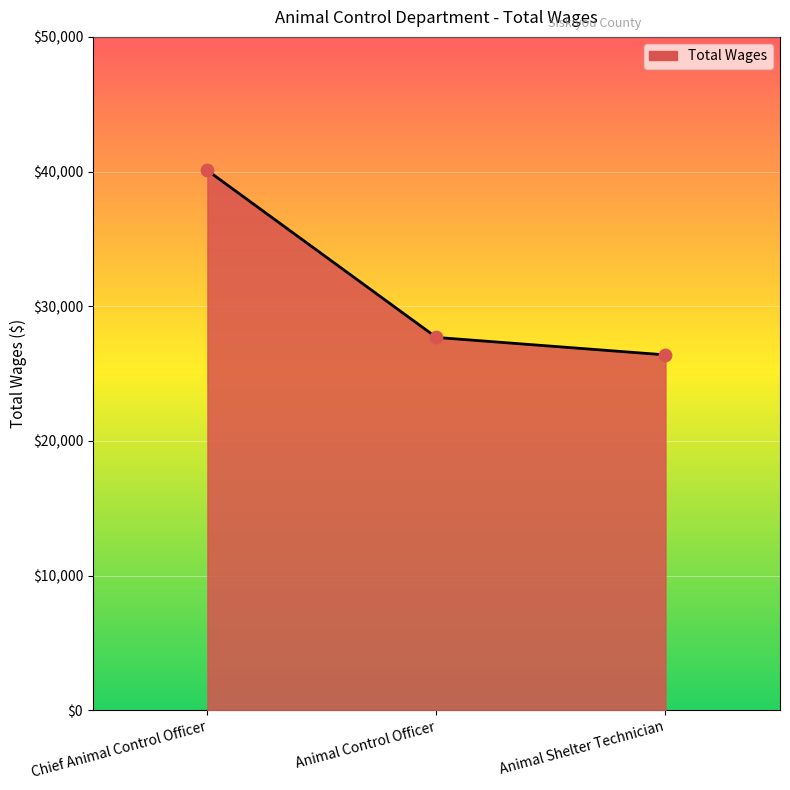

What is the ratio of the value at Chief Animal Control Officer to the value at Animal Control Officer?

1.4